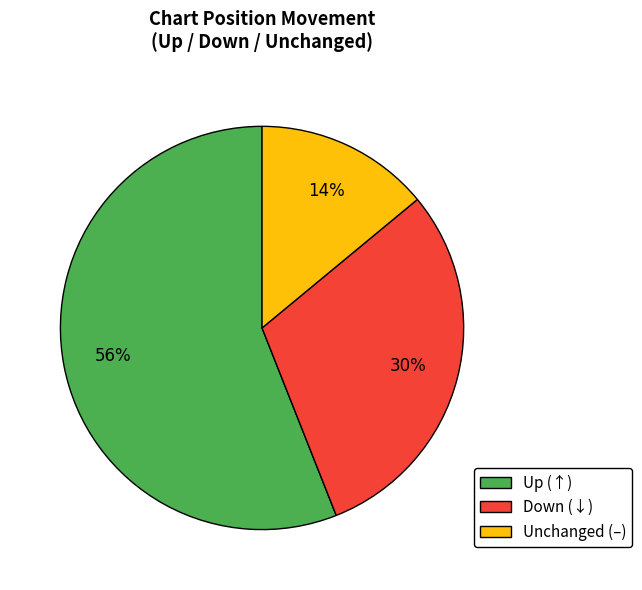

Approximately how many times larger is the value at Up (↑) compared to Unchanged (–)?

4.0